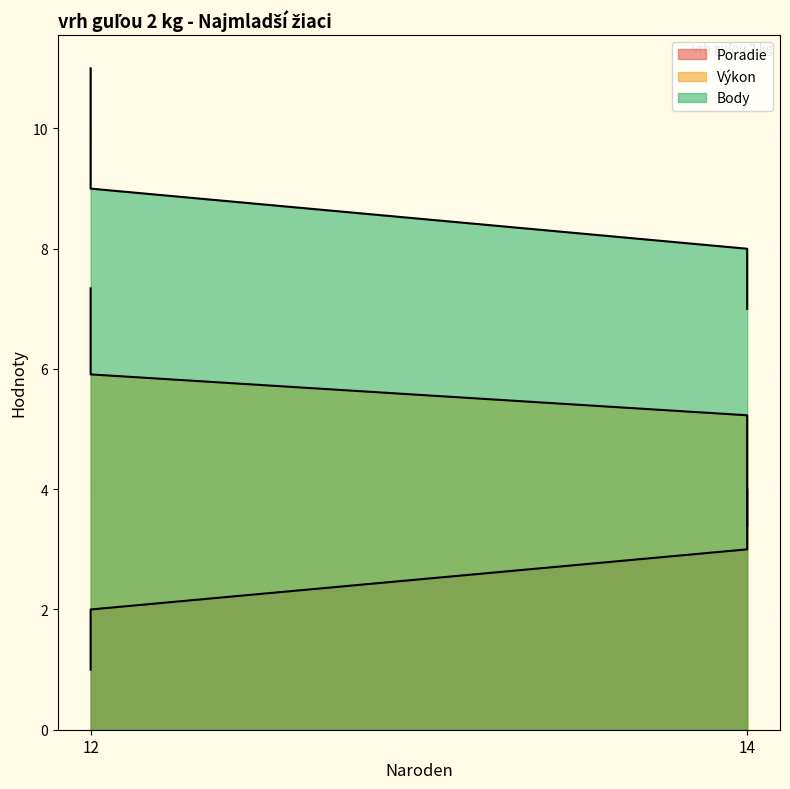

What is the spread (max minus min) of values at 12?

10.0